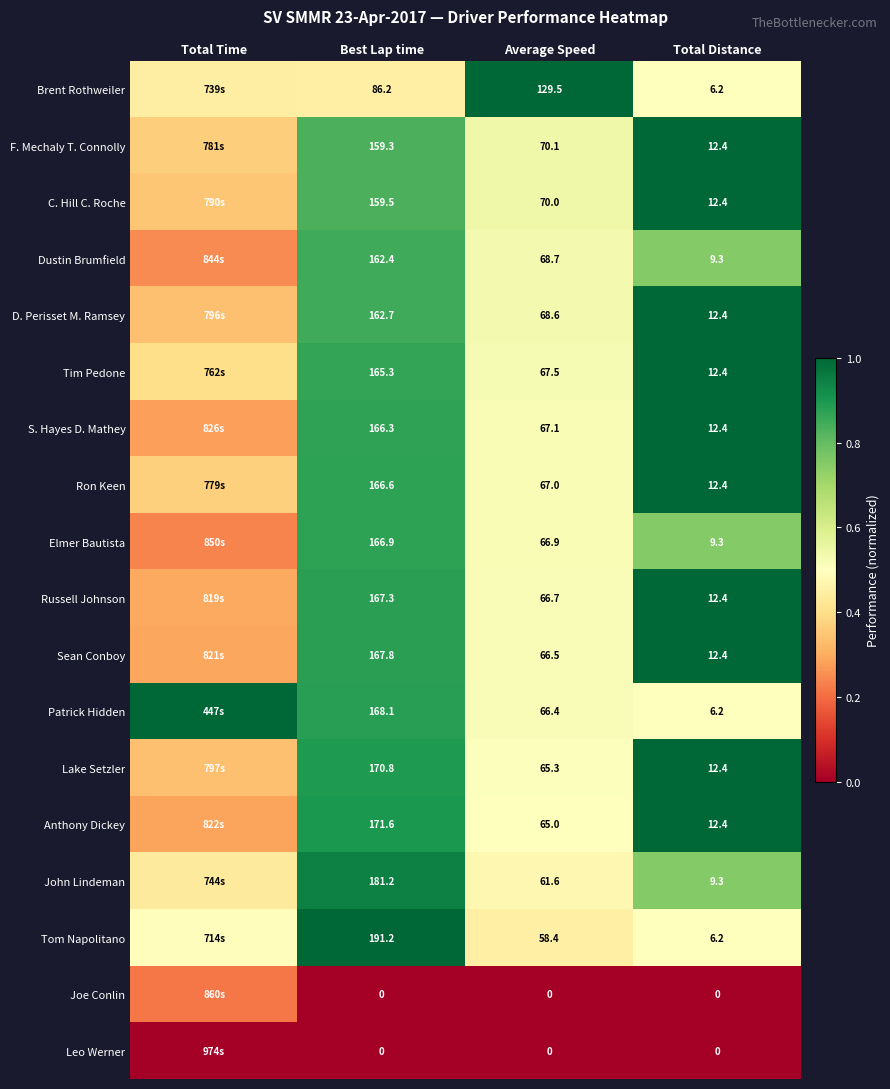

Which series changed the most between Best Lap time and Average Speed?

Tom Napolitano